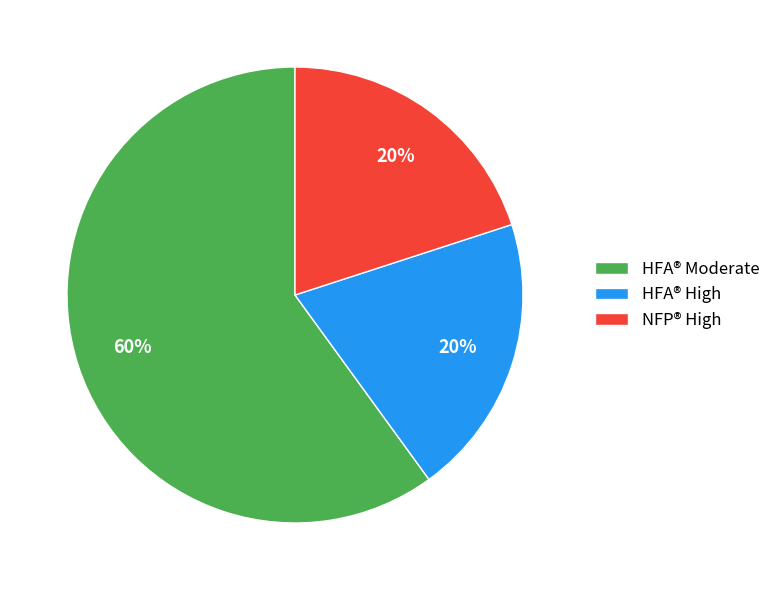

Is it true that HFA® High is 7% of the pie?

False